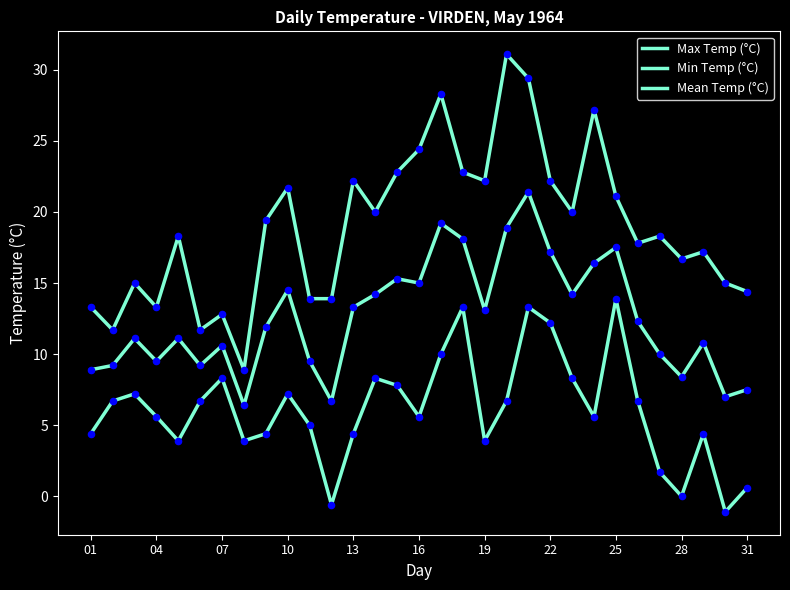

Which series has the largest total across all categories?

Max Temp (°C)